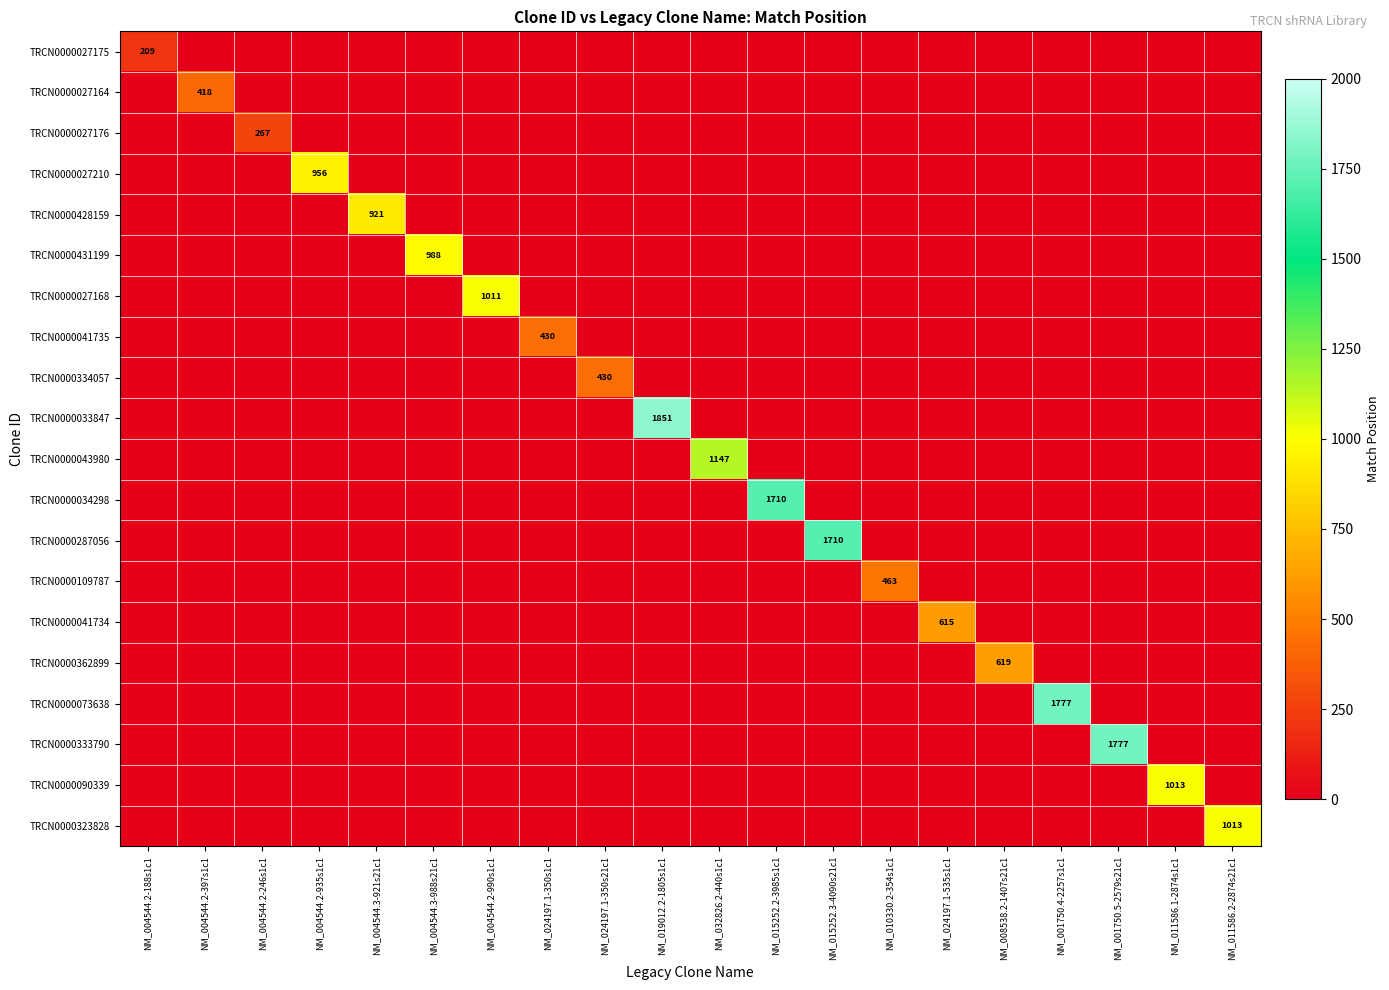

What is the average value of the TRCN0000090339 series?

51